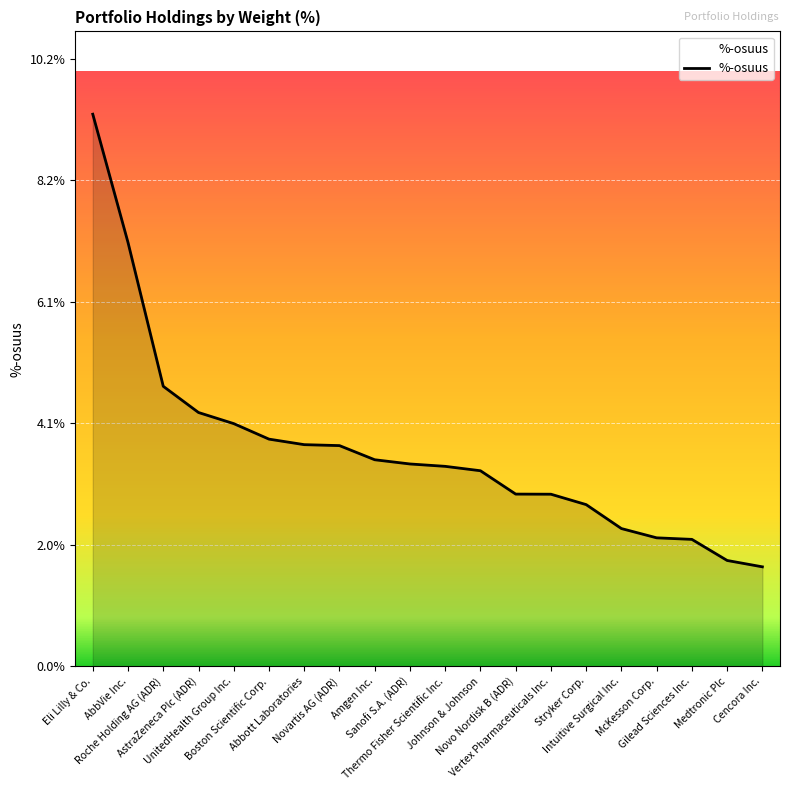

What is the difference between the maximum and minimum values?

7.6